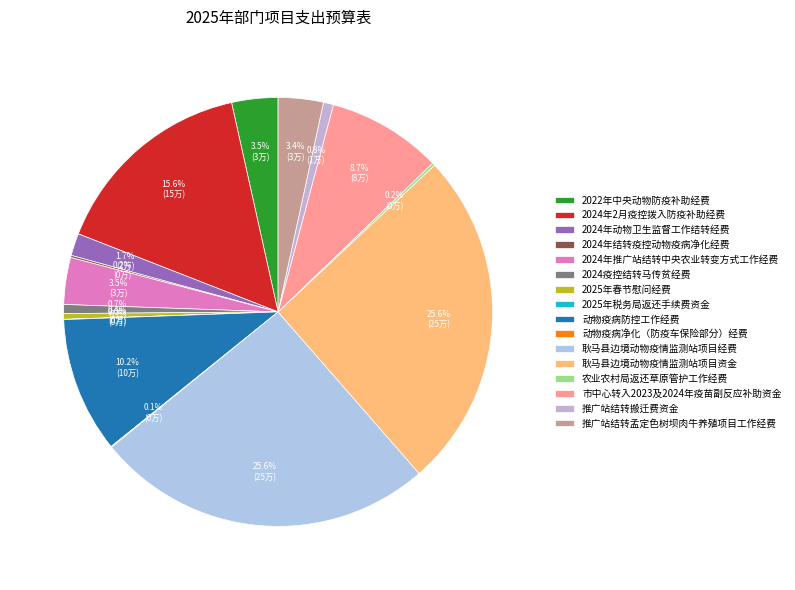

True or false: 2022年中央动物防疫补助经费 accounts for 1% of the total.

False